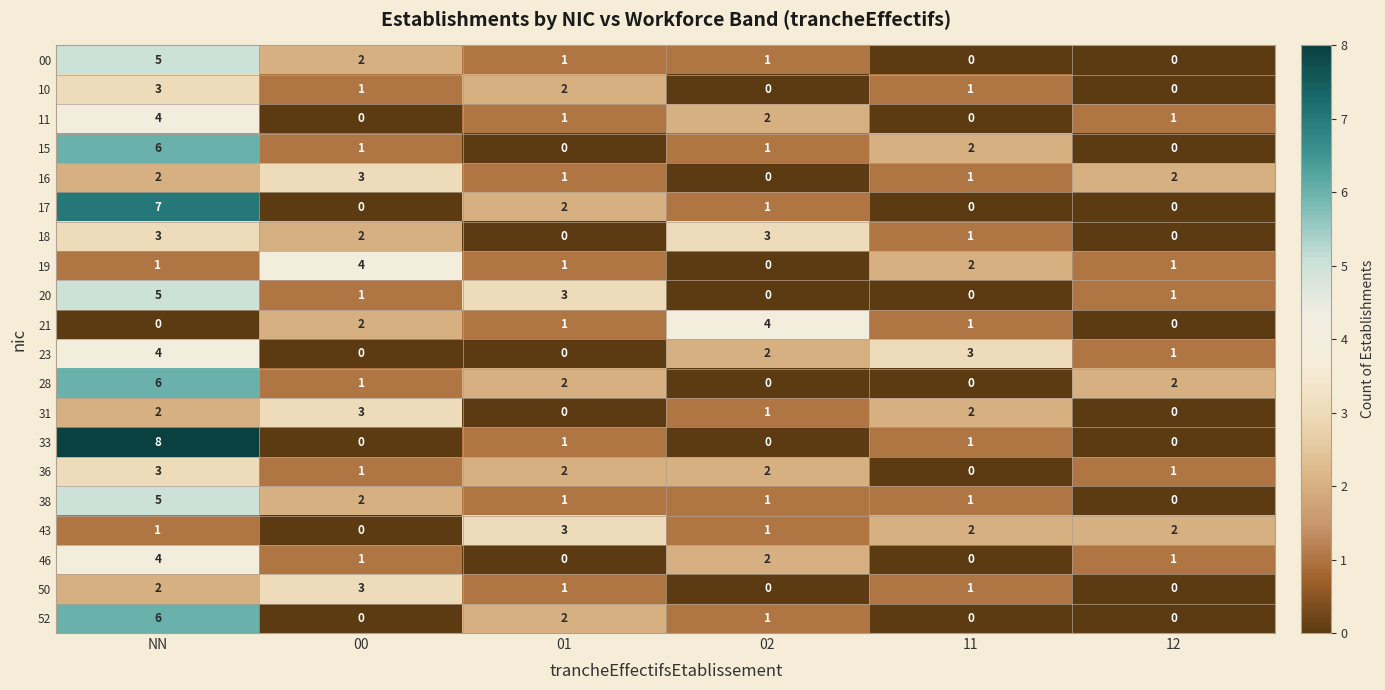

What is the greatest value displayed?

8